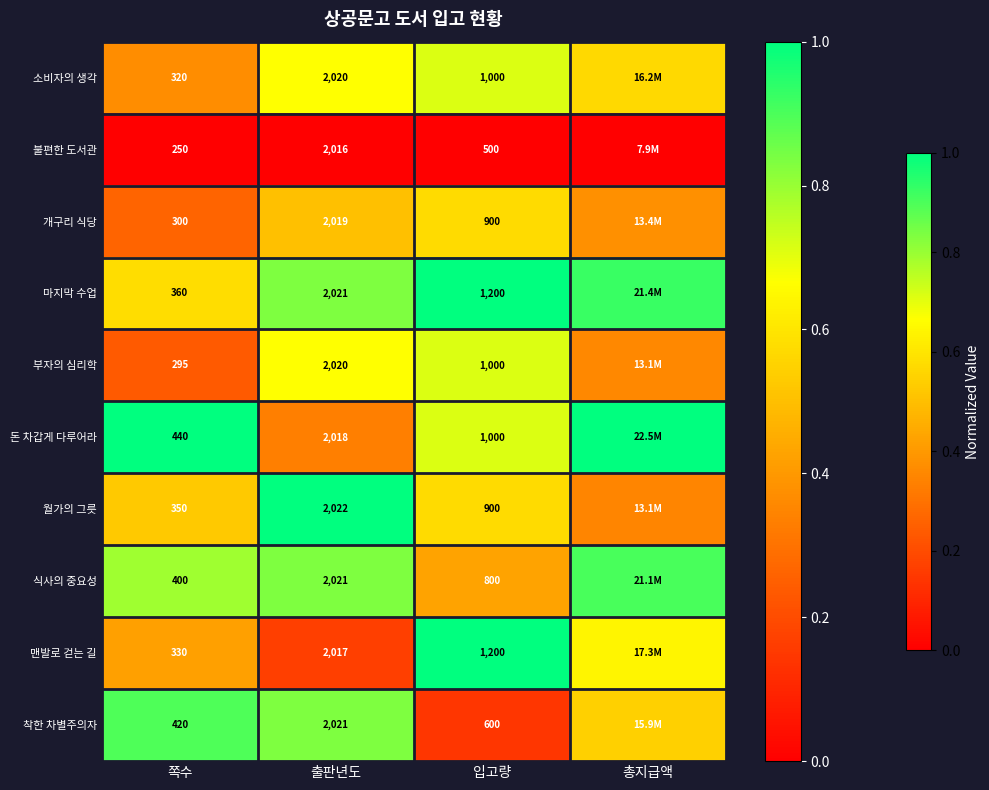

At 쪽수, list the series in order from smallest to largest.

불편한 도서관, 부자의 심리학, 개구리 식당, 소비자의 생각, 맨발로 걷는 길, 월가의 그릇, 마지막 수업, 식사의 중요성, 착한 차별주의자, 돈 차갑게 다루어라